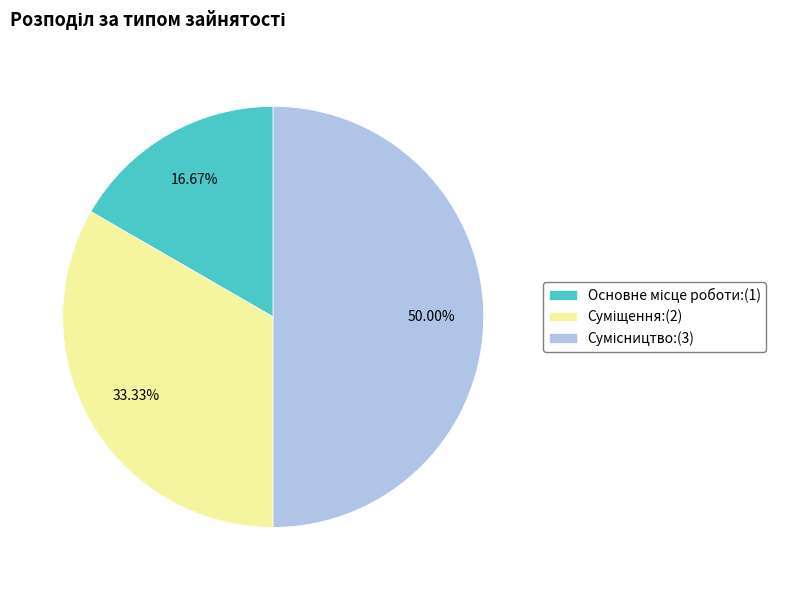

Rank the categories by value from highest to lowest.

Сумісництво, Суміщення, Основне місце роботи